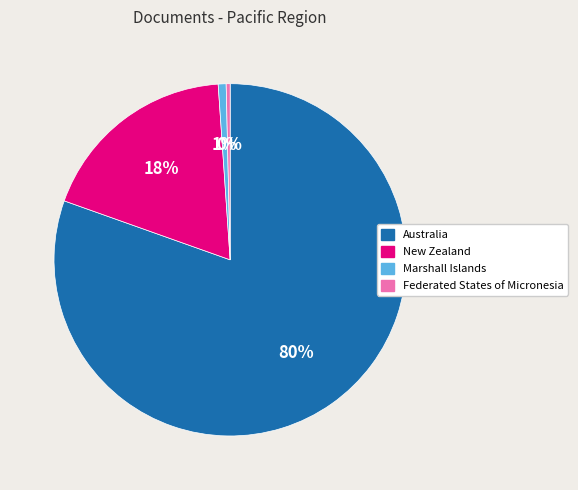

Is it true that New Zealand is 18% of the pie?

True